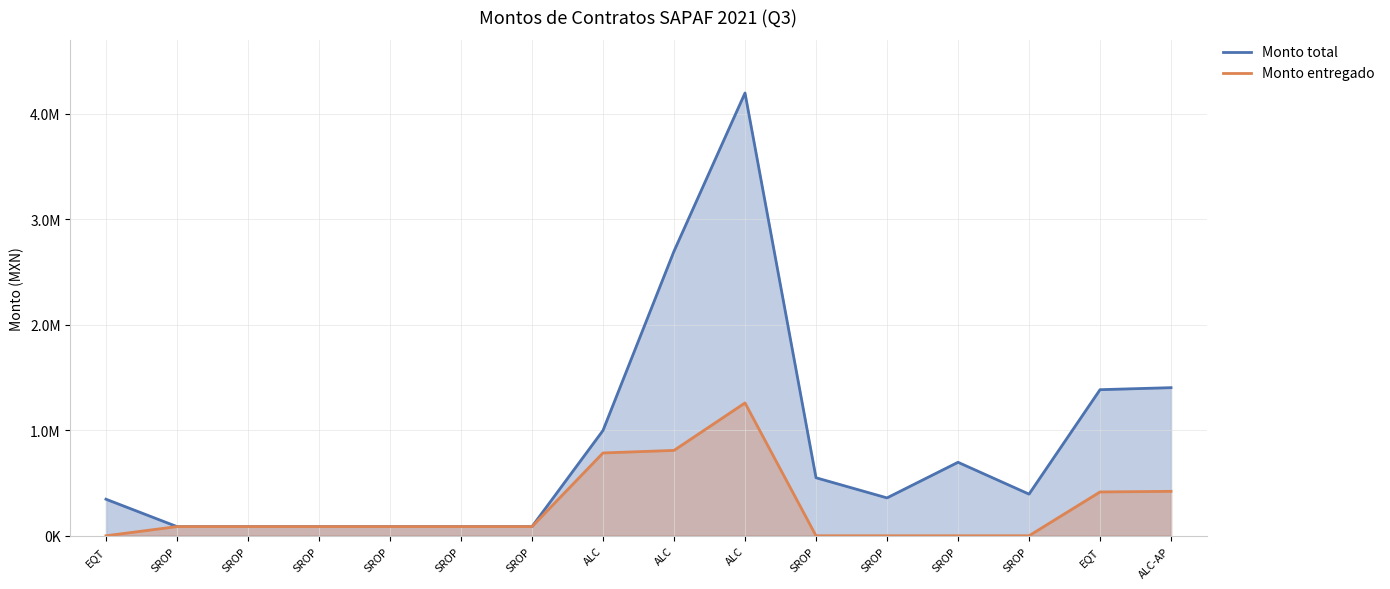

What is the sum of all Monto total values?

13546905.5